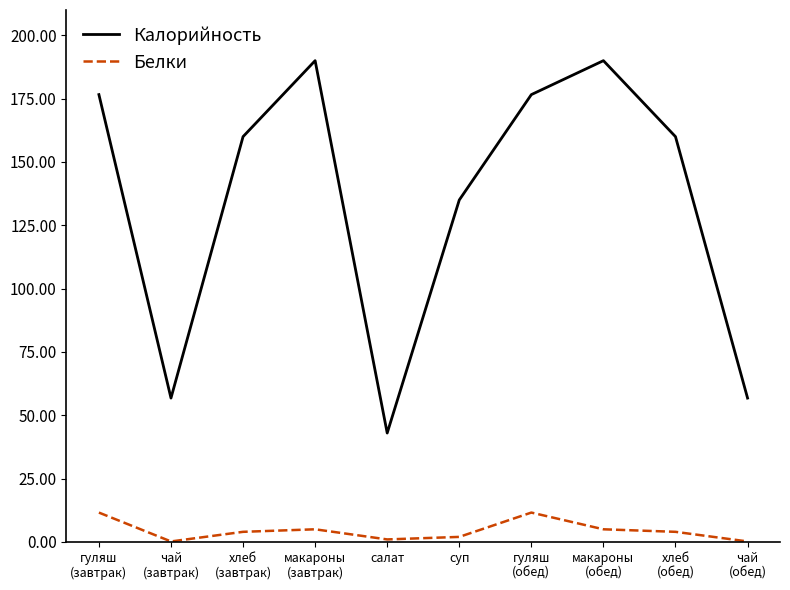

What is the spread (max minus min) of values at чай
(завтрак)?

56.6